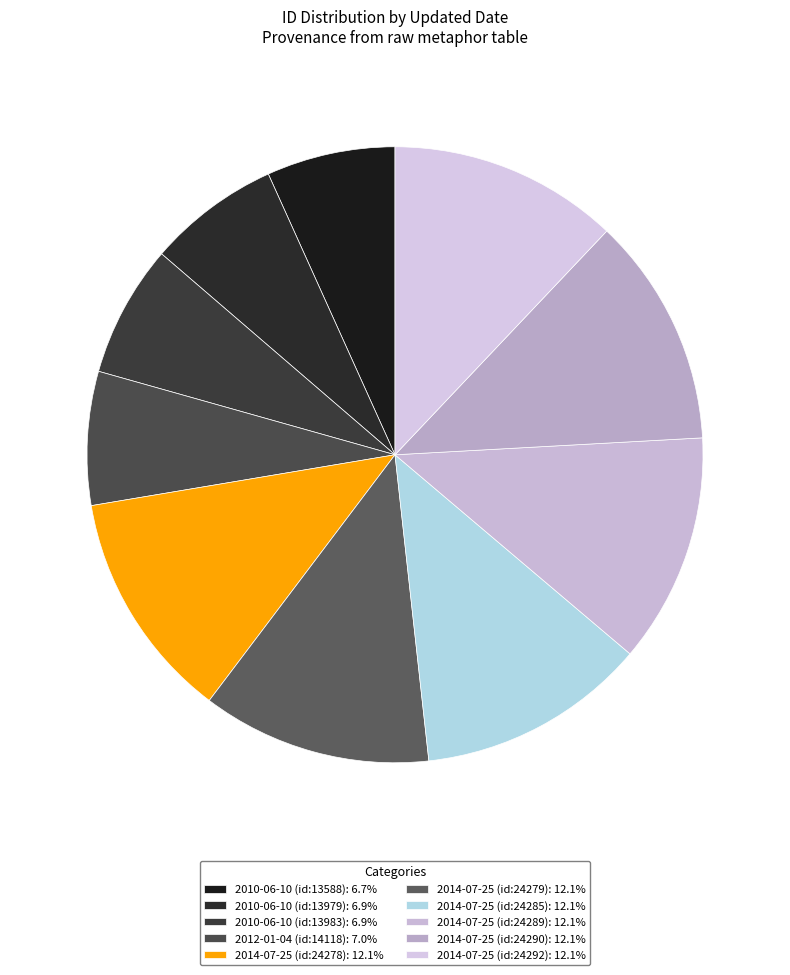

How many slices are in this pie chart?

10